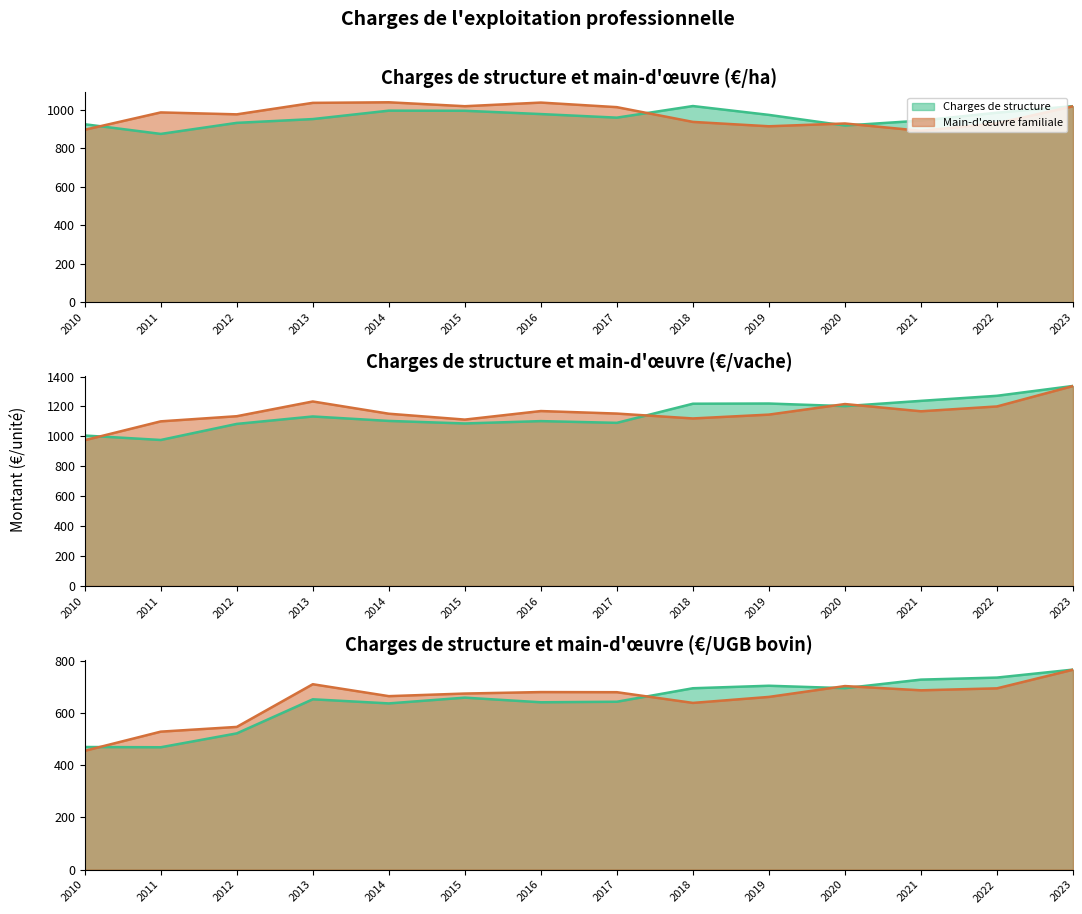

What is the difference between the second highest and minimum values in the Charges de structure (€/vache) series?

295.4